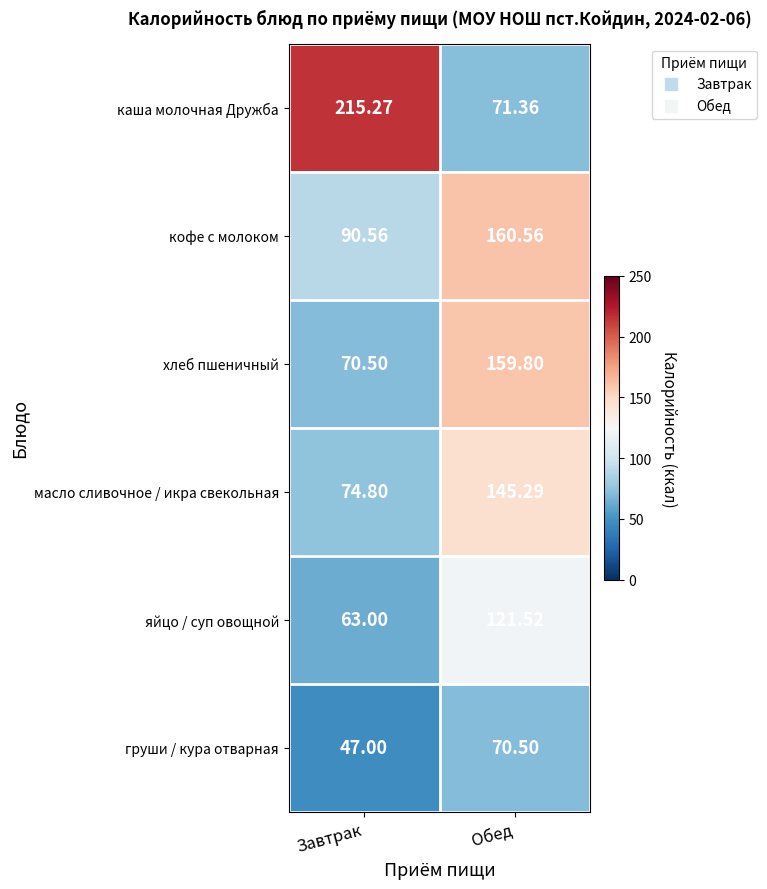

At which category is the sum across all series the highest?

Обед